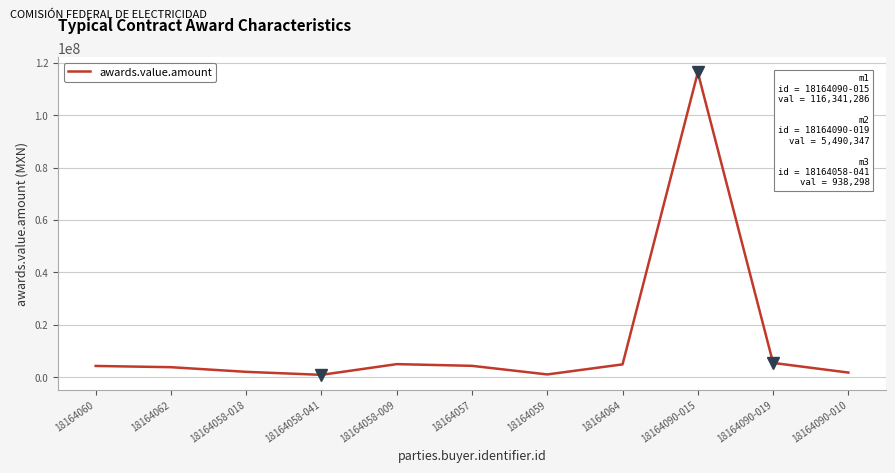

Approximately how many times larger is the value at 18164058-009 compared to 18164057?

1.1